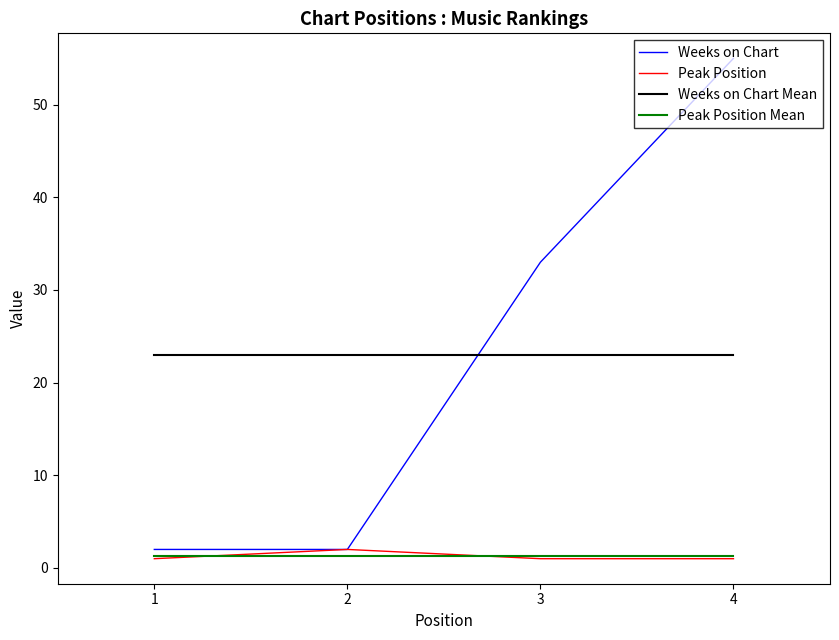

Is it true that Peak Position Mean equals 1.2 at 2?

True